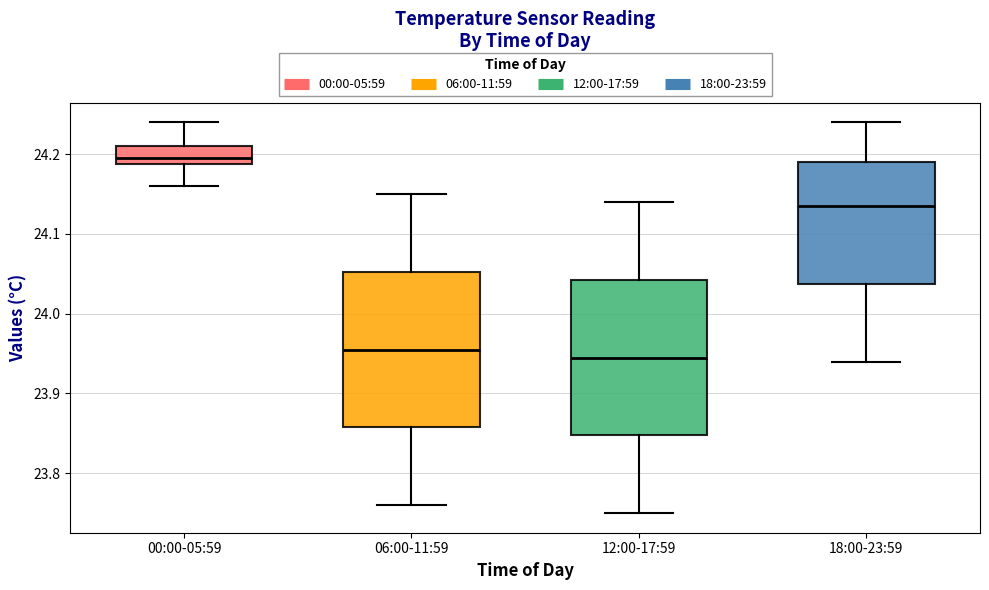

Reading left to right, read every box against the y-axis: the position of its median line, the range the box covers, and the ends of its whiskers. The values are not printed on the chart, so give them approximately, as read against the axis.

00:00-05:59: median 24.20, box 24.19 to 24.21, whiskers 24.16 to 24.24
06:00-11:59: median 23.96, box 23.86 to 24.05, whiskers 23.76 to 24.15
12:00-17:59: median 23.95, box 23.85 to 24.04, whiskers 23.75 to 24.14
18:00-23:59: median 24.14, box 24.04 to 24.19, whiskers 23.94 to 24.24